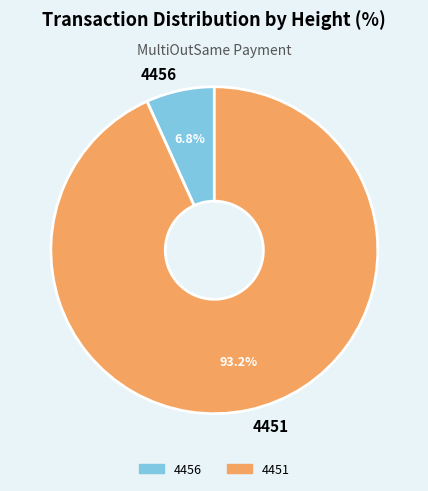

Which has a higher value, 4451 or 4456?

4451